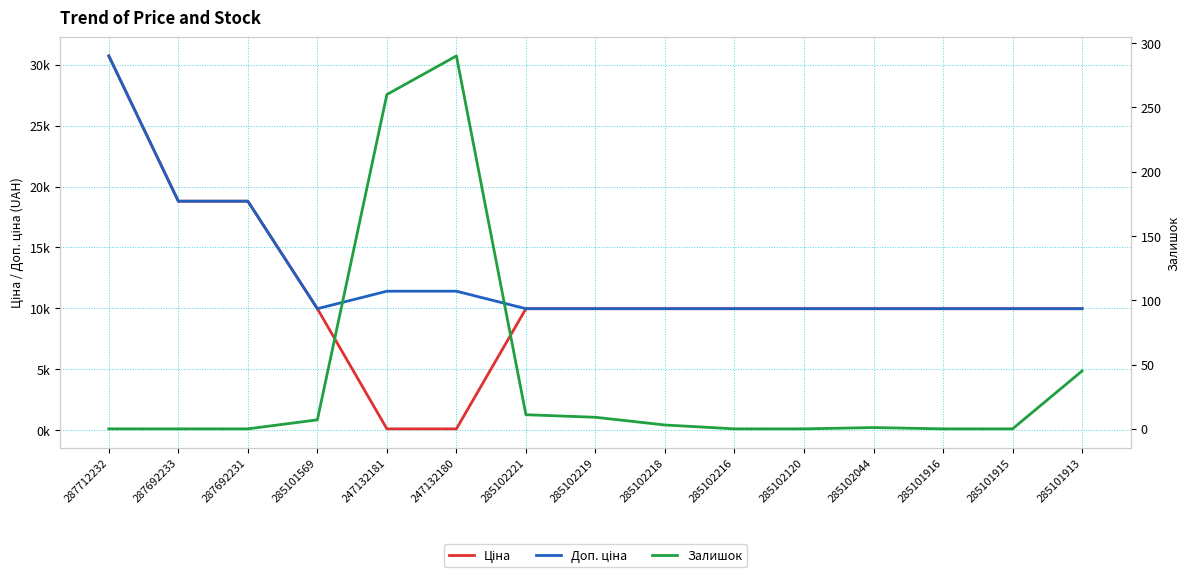

Does the chart have visible grid lines?

Yes